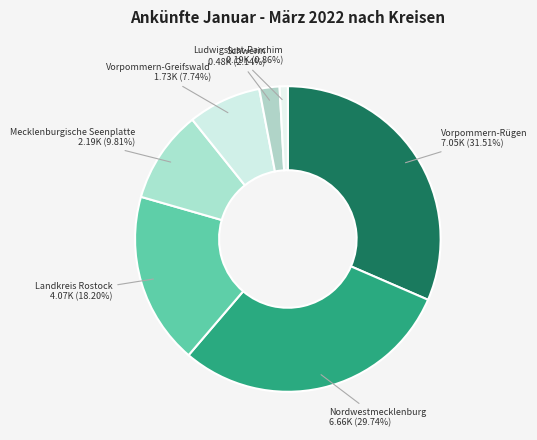

Is there any slice that represents more than half of the pie?

No